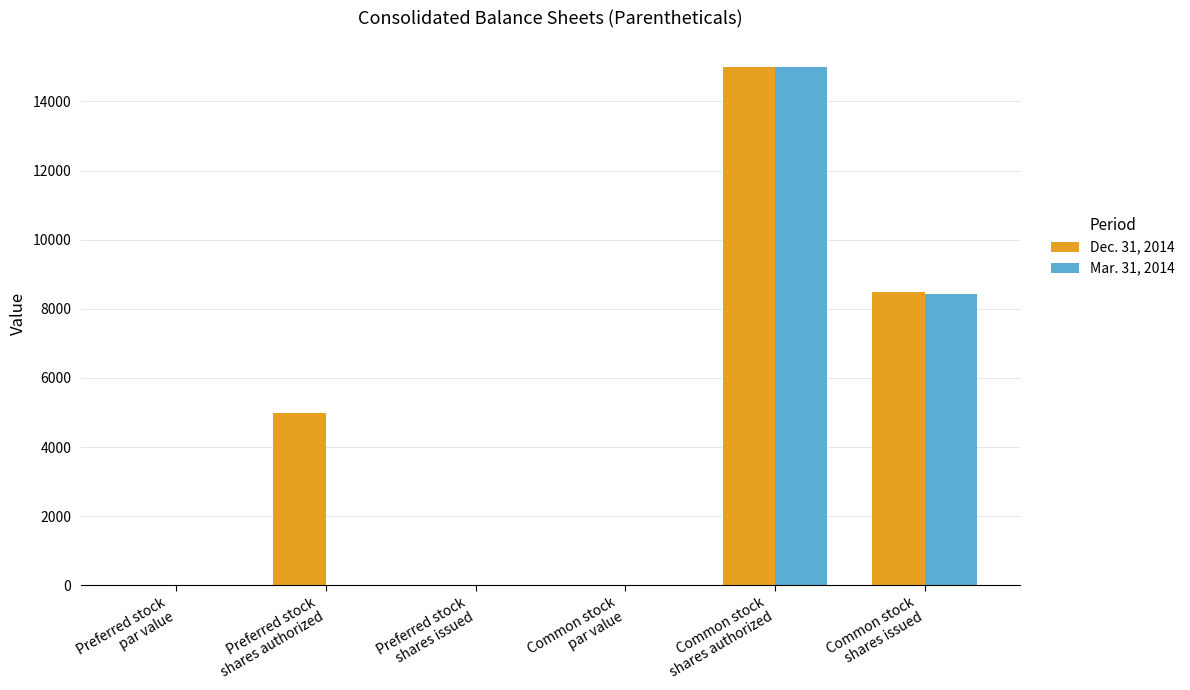

Are the bars grouped side by side (vs. stacked)?

Yes